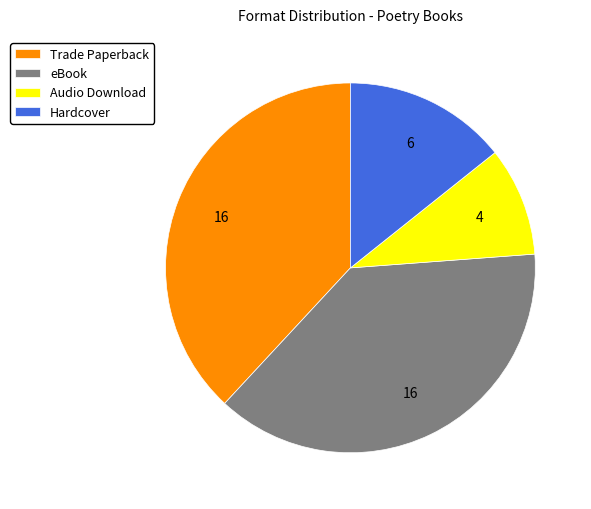

How many slices are in this pie chart?

4